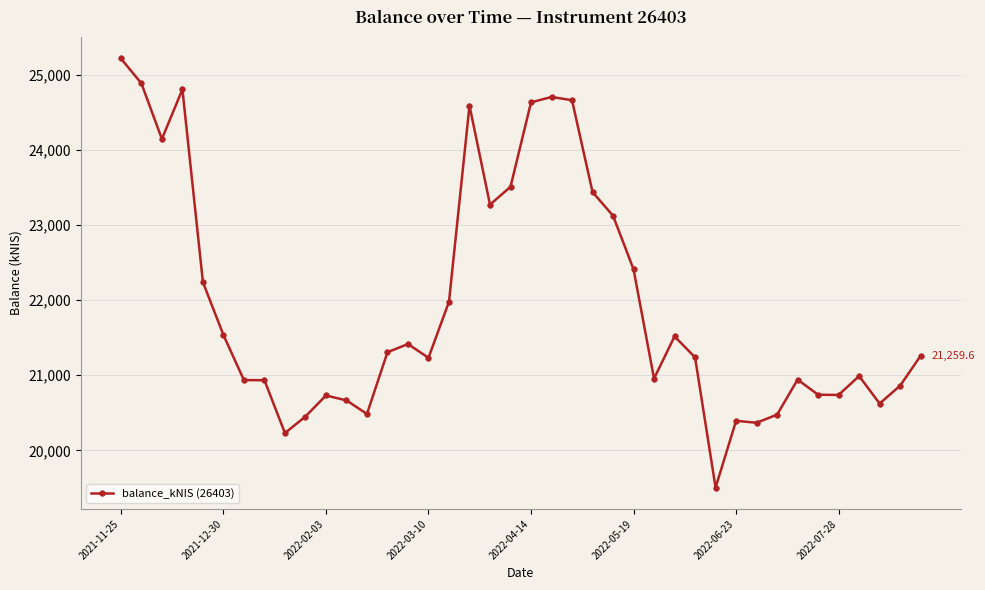

What is the average value?

21954.0